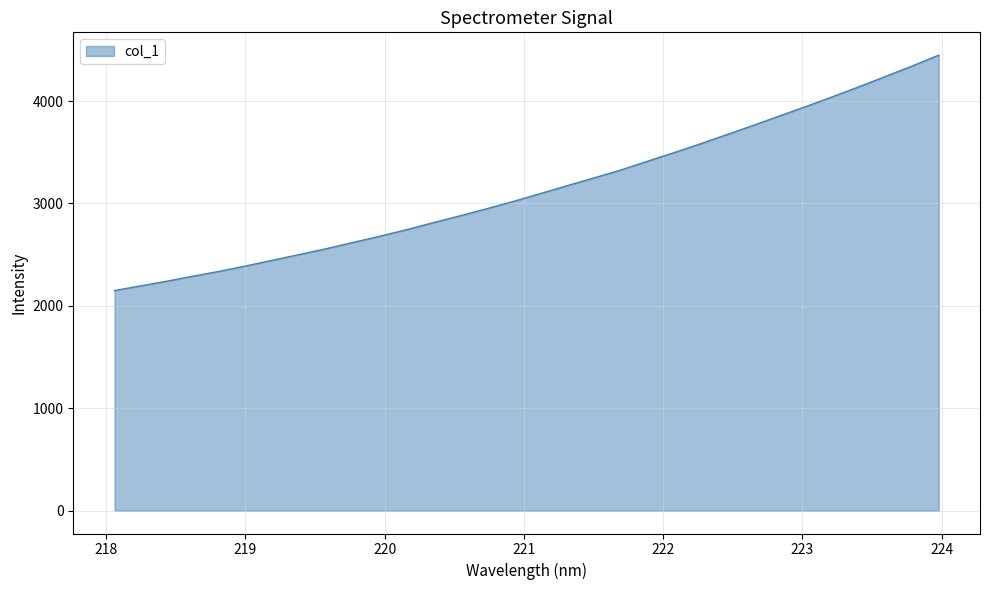

What is the difference between the maximum and minimum values?

2298.9